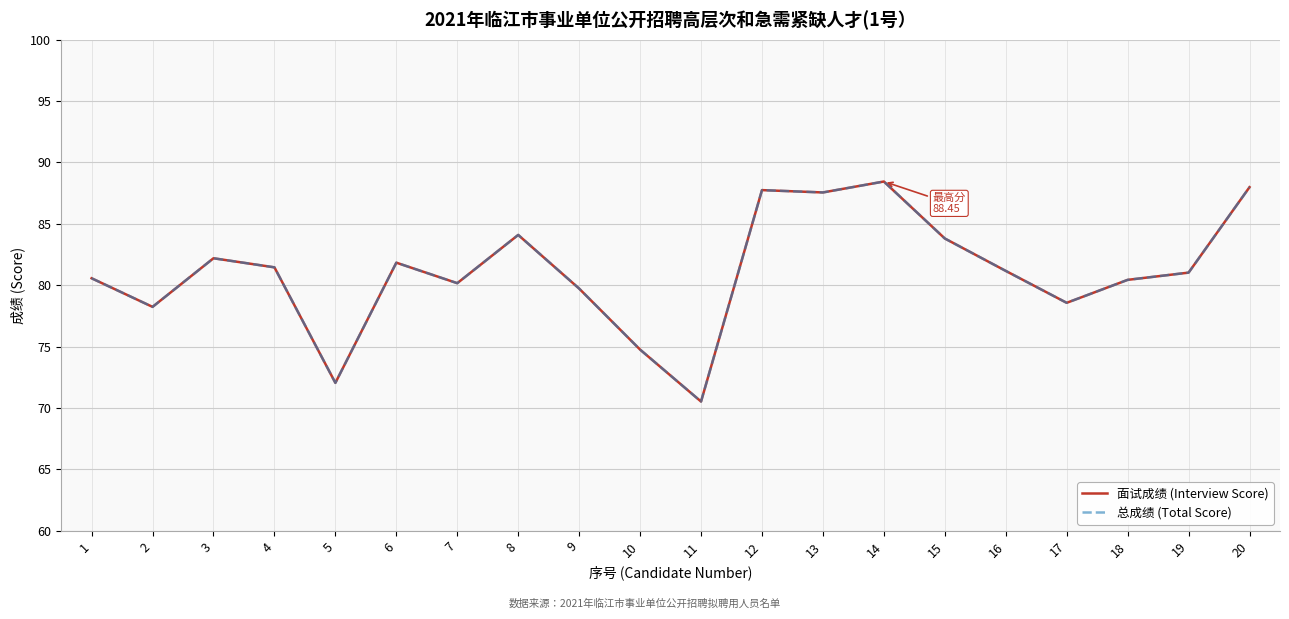

Is this an area chart (filled region under the line)?

No